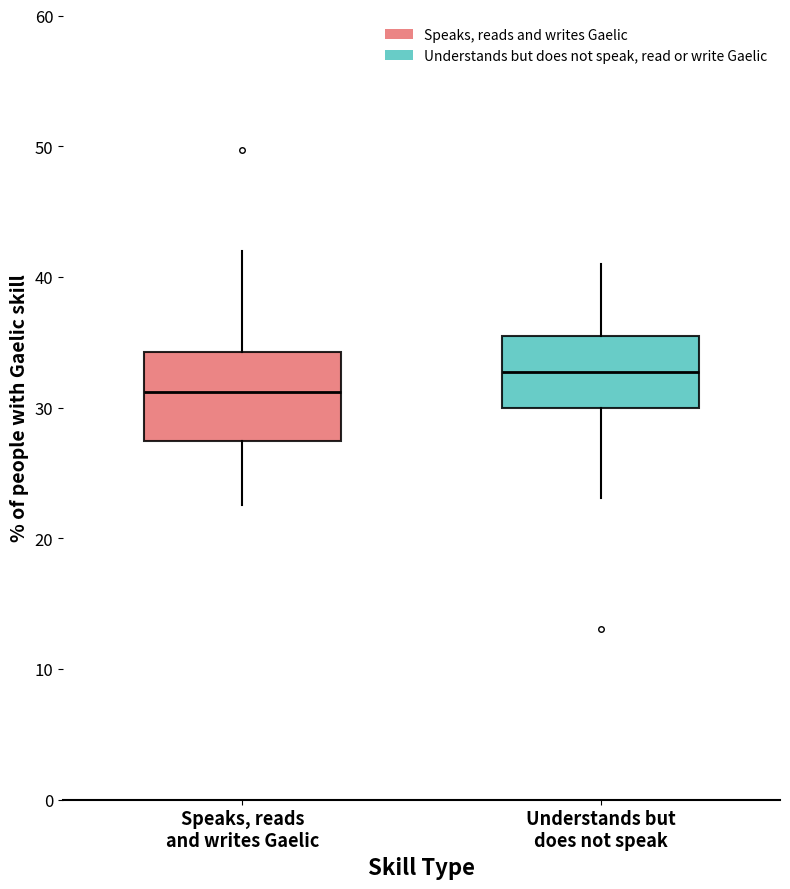

Where is the upper edge of the box for Speaks, reads and writes Gaelic on the y-axis? The values are not printed on the chart, so give them approximately, as read against the axis.

34